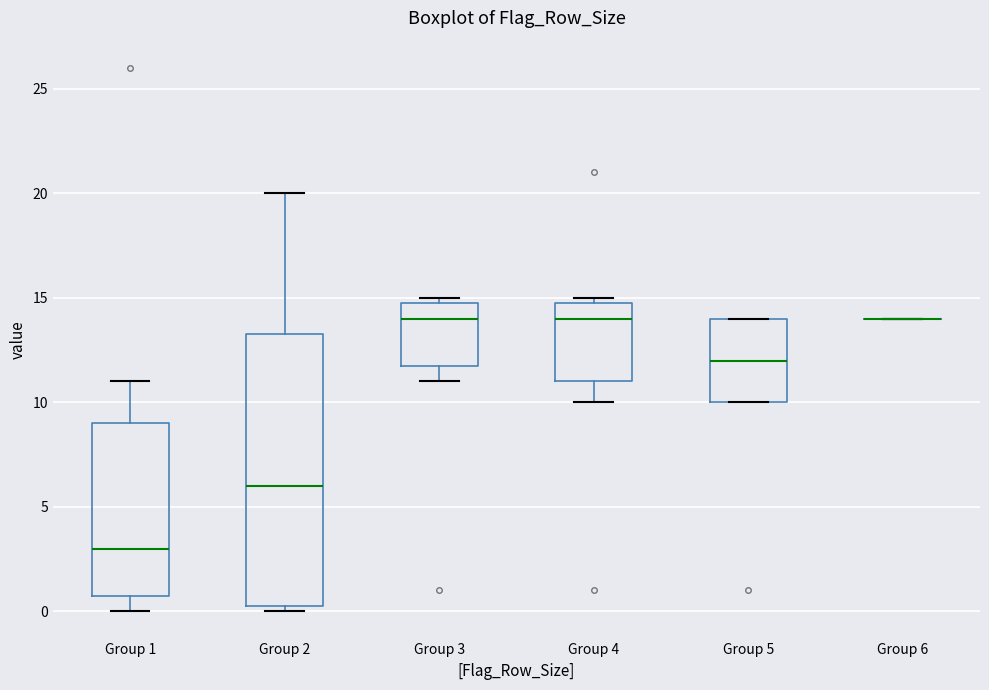

Where does the upper whisker of the box for Group 1 end on the y-axis? The values are not printed on the chart, so give them approximately, as read against the axis.

11.0